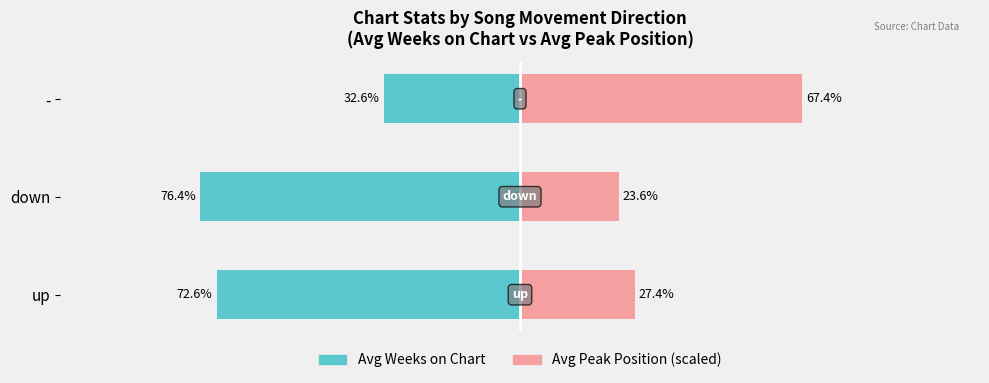

What is the difference between the maximum and second lowest values in the Avg Peak Position (scaled) series?

39.9